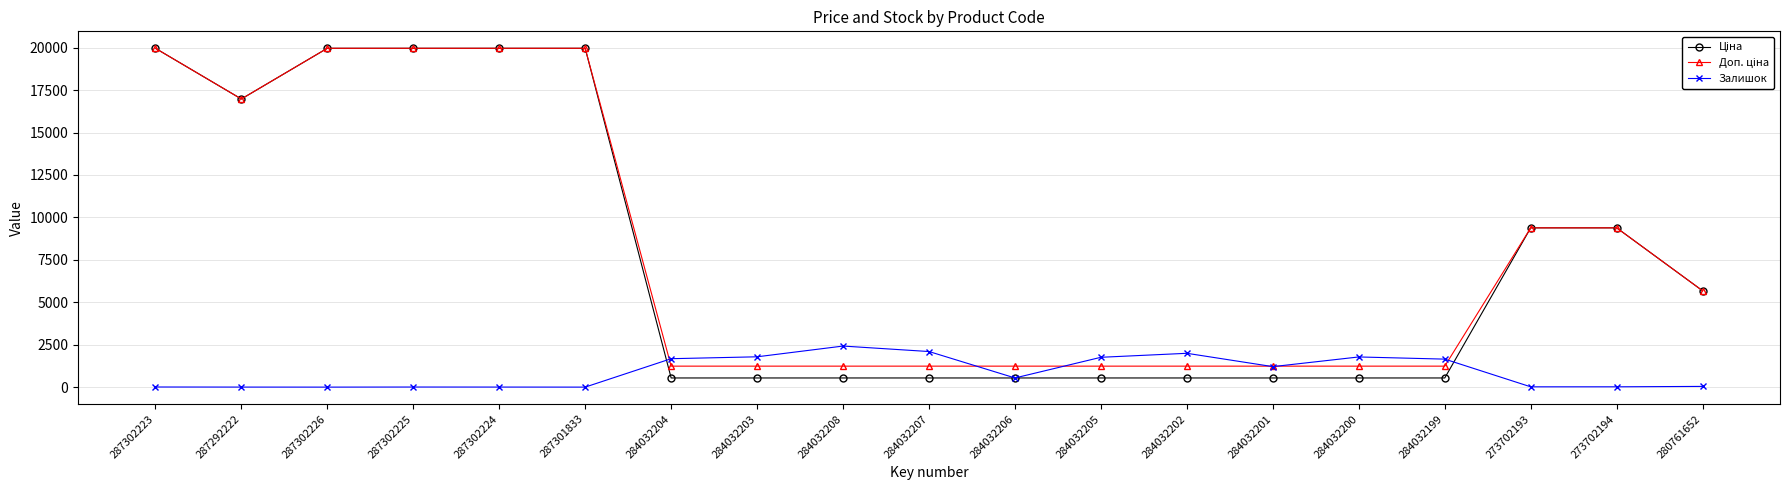

Does the chart have visible grid lines?

Yes